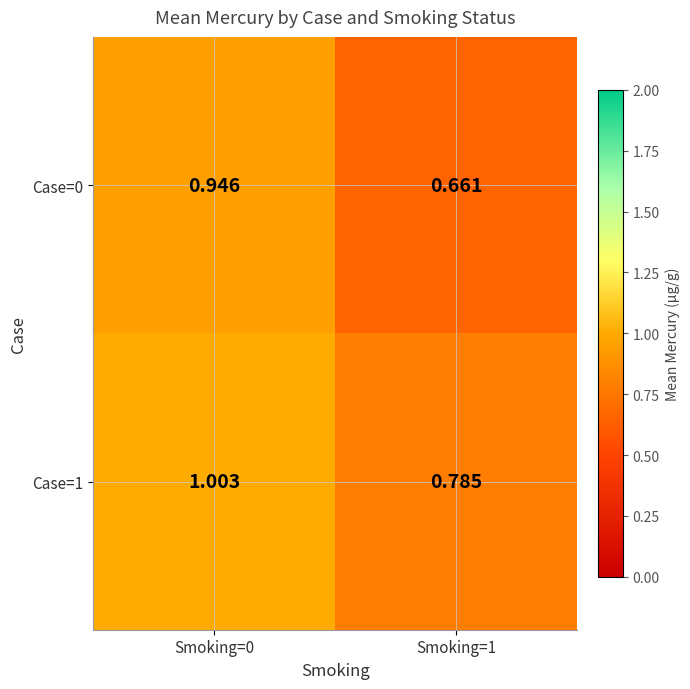

What is the greatest value displayed?

1.0